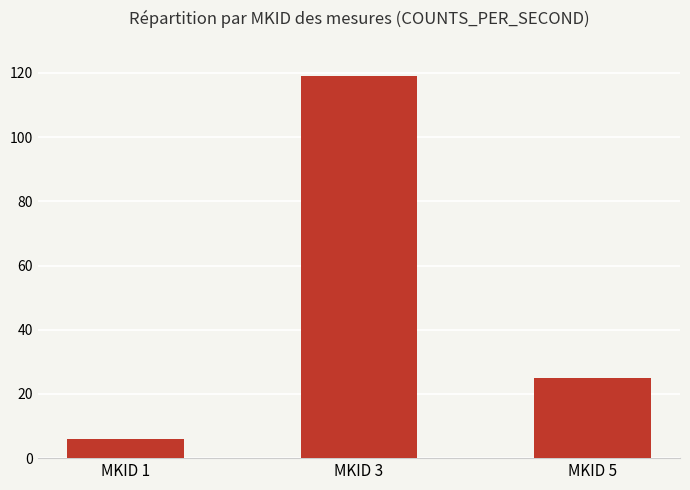

At which label is the value closest to 62?

MKID 5